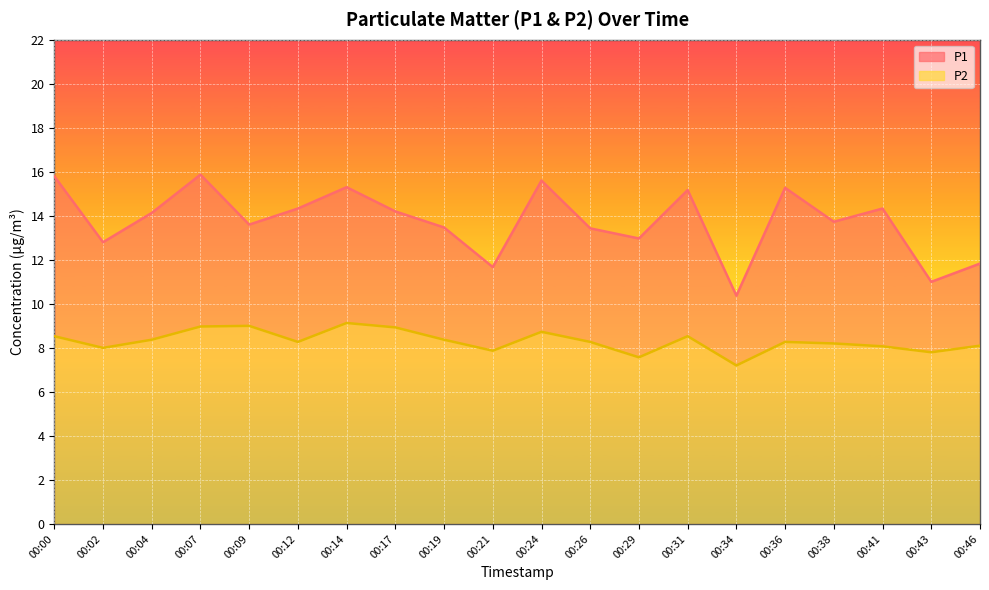

Is it true that P1 equals 14.1 at 00:04?

True